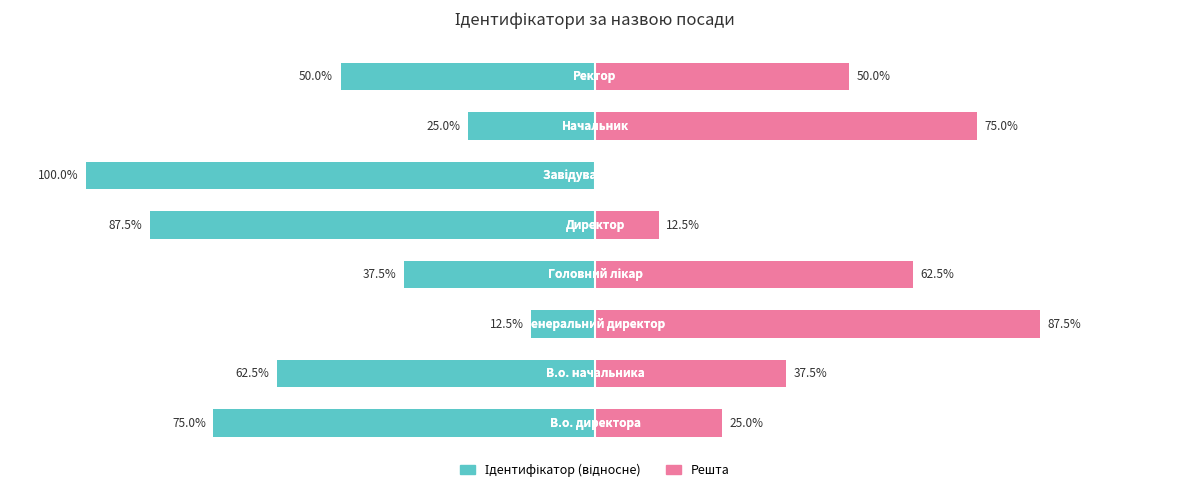

The value of Ідентифікатор (ліво) at 5 is -55.9. True or false?

False